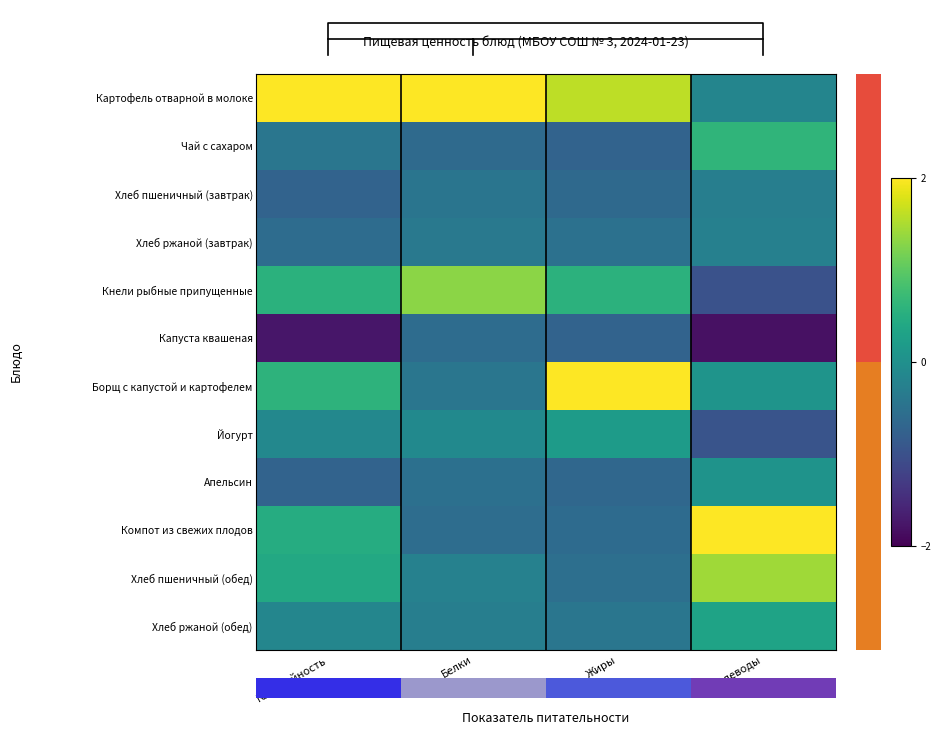

How many values in the Борщ с капустой и картофелем series exceed 0?

3